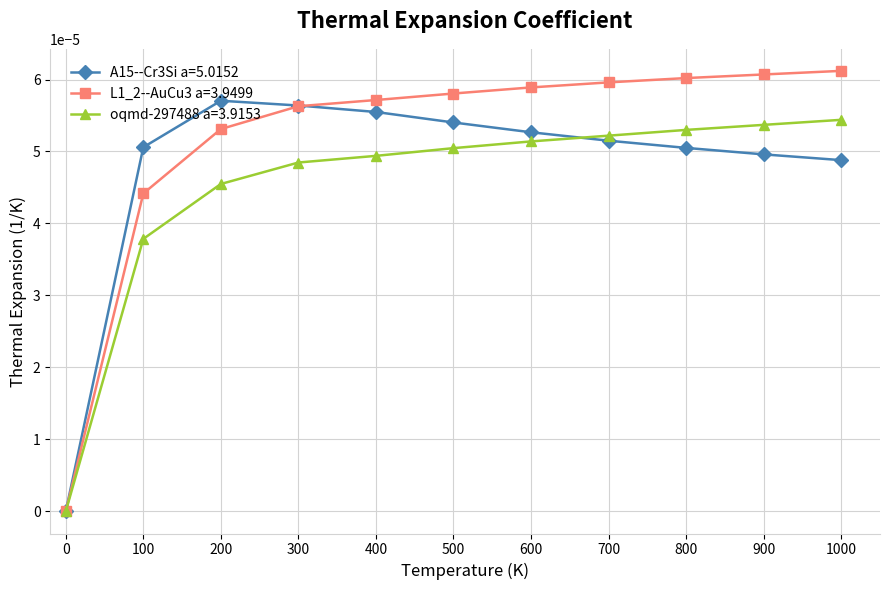

Which series has the largest total across all categories?

L1_2--AuCu3 a=3.9499